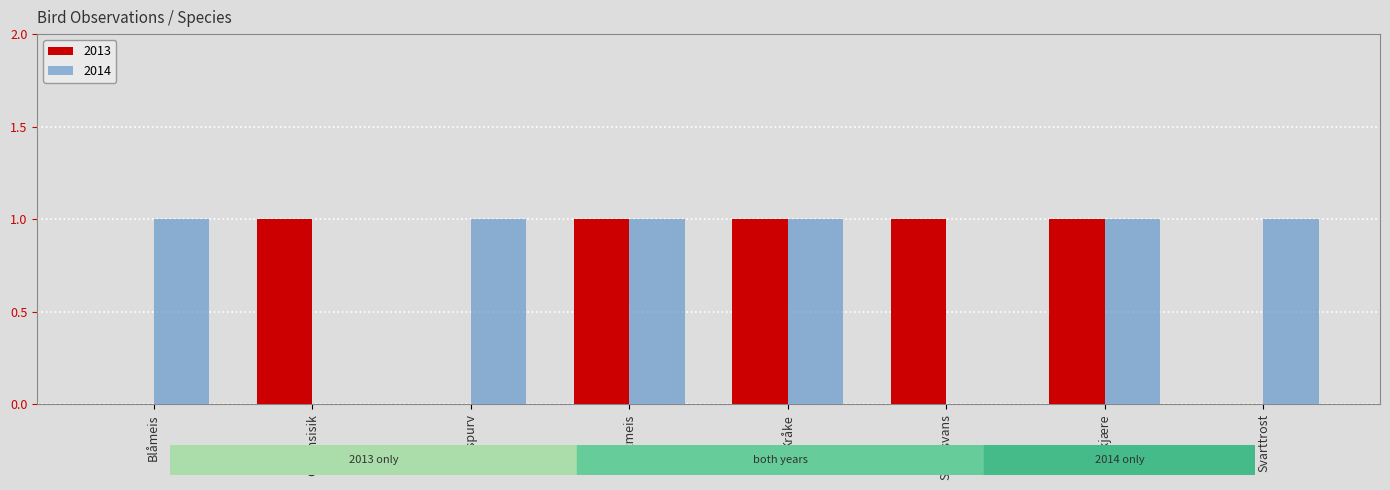

Is it true that 2014 equals 1 at Kråke?

True